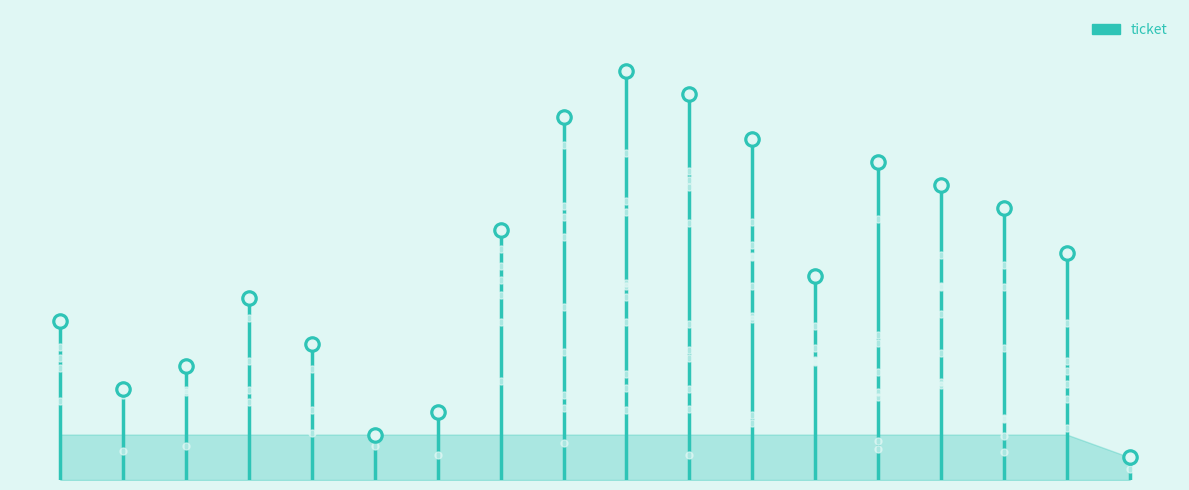

Which has a higher value, worksforme or fixed?

fixed